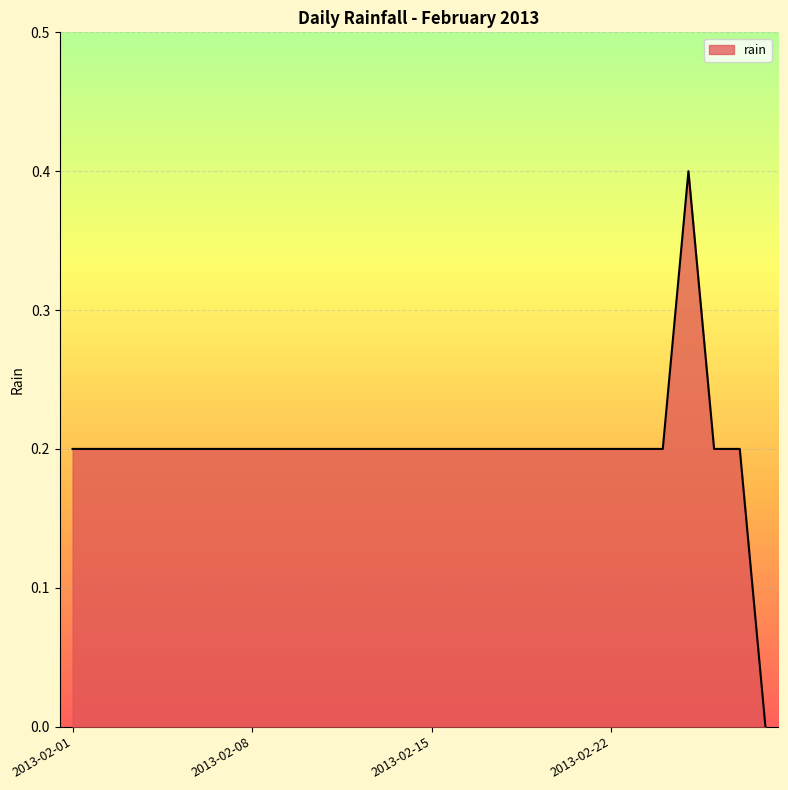

Count the values in the range 0 to 1.

28